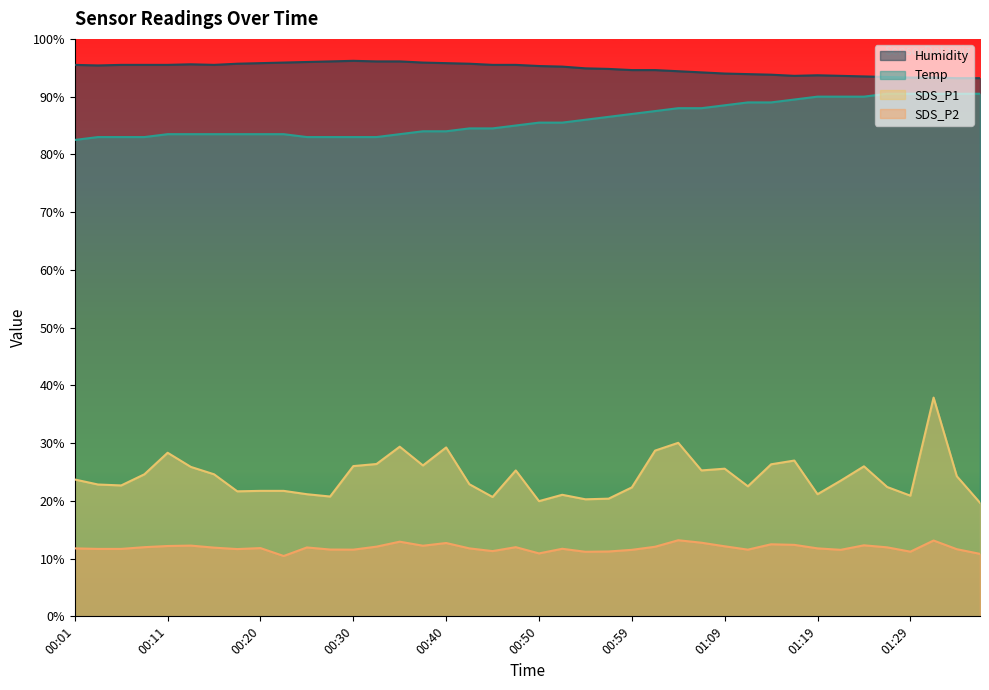

What is the lowest value of the SDS_P1 series?

19.7